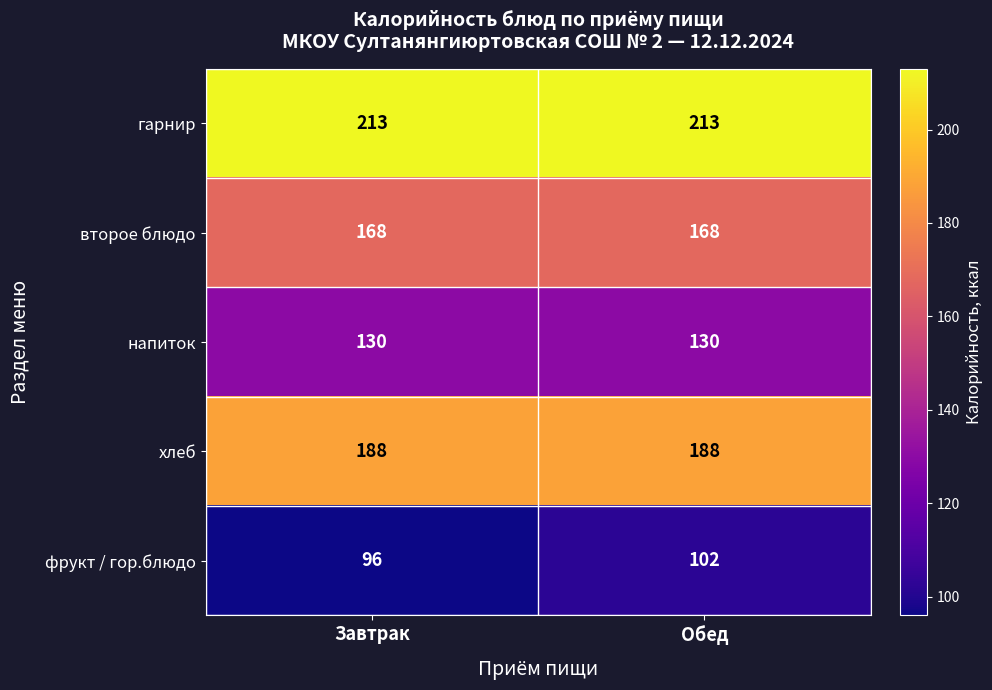

At which category is the sum across all series the highest?

Обед